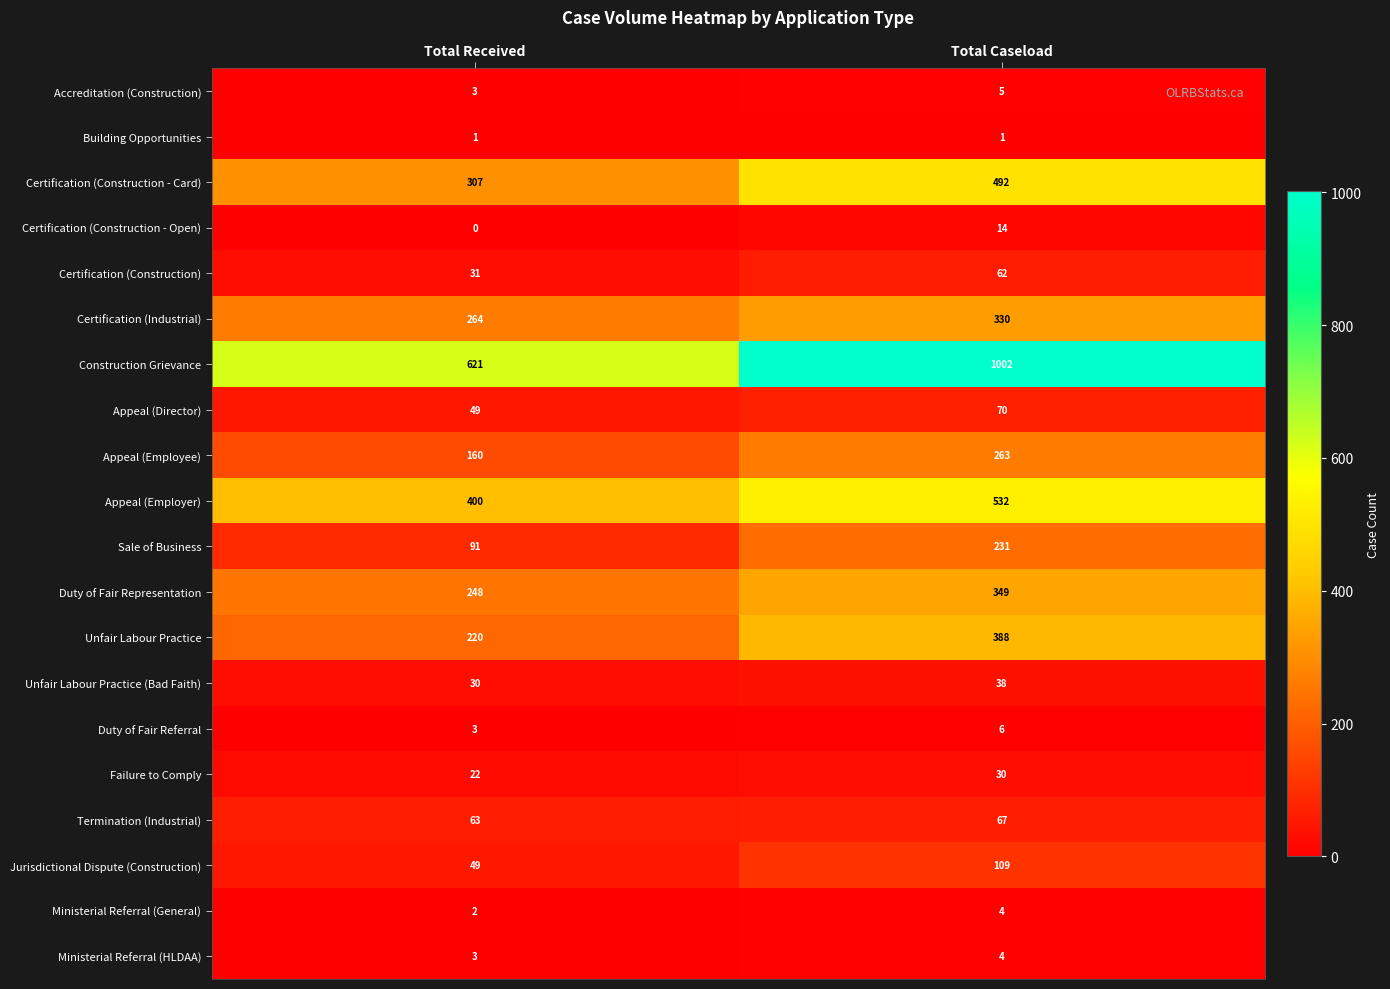

Which series has the largest range (max minus min)?

Construction Grievance